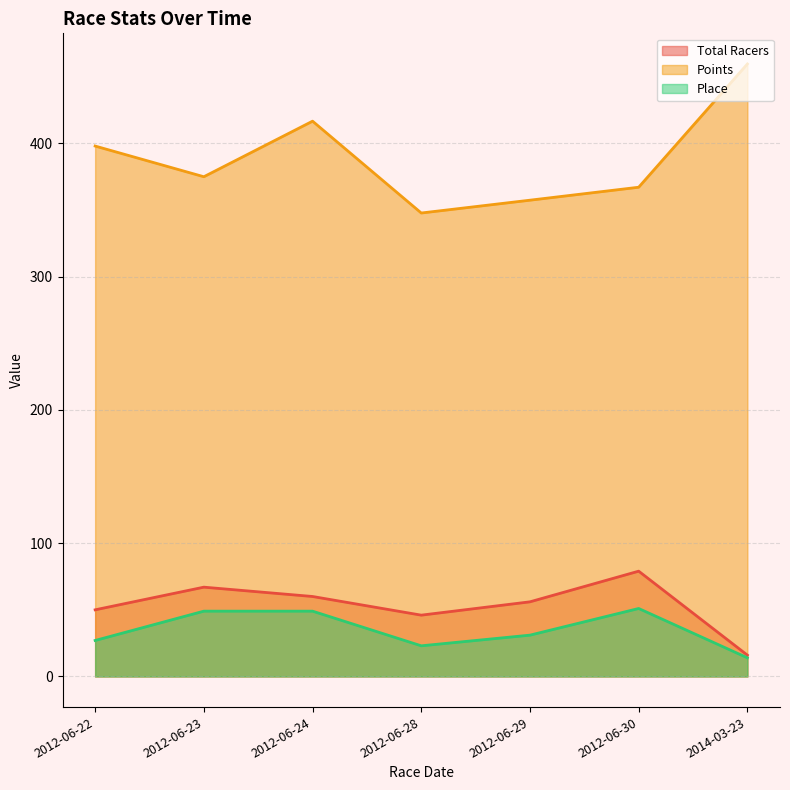

What is the total value across all series at 2012-06-30?

497.1